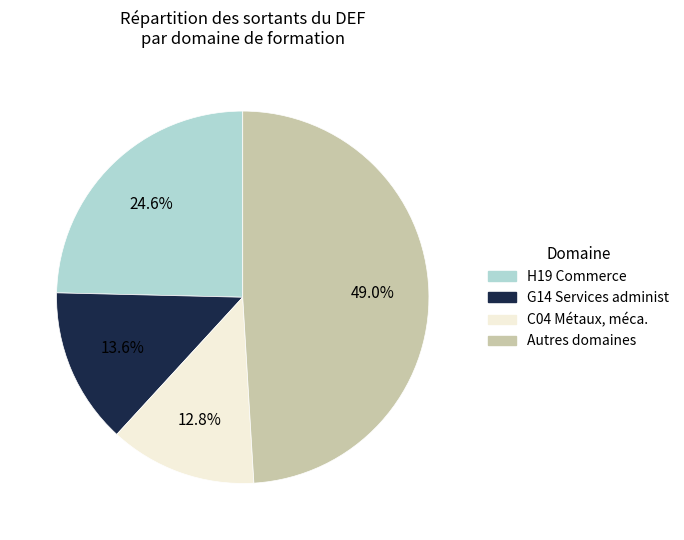

How many segments does this pie chart have?

4